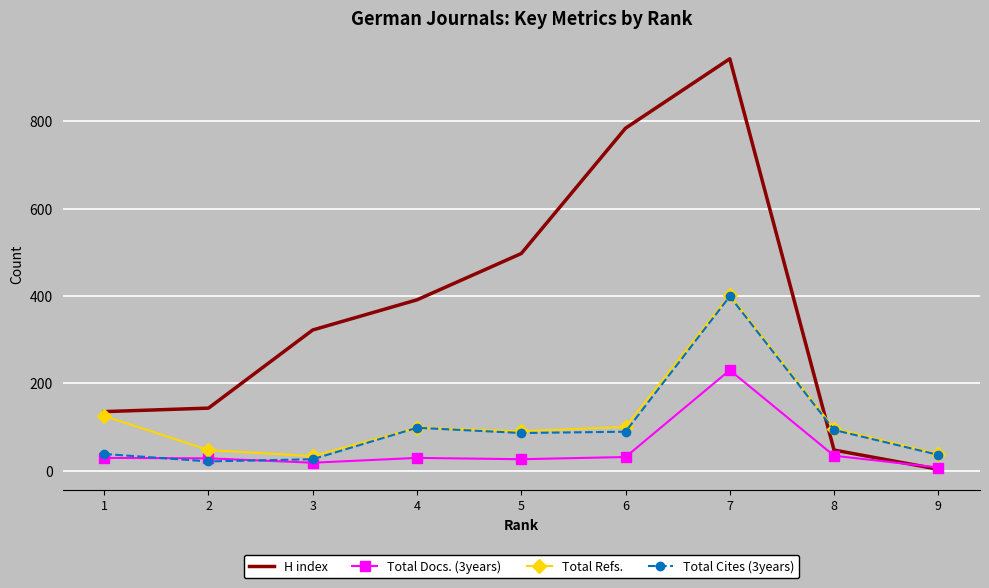

Which series changed the most between 7 and 8?

H index